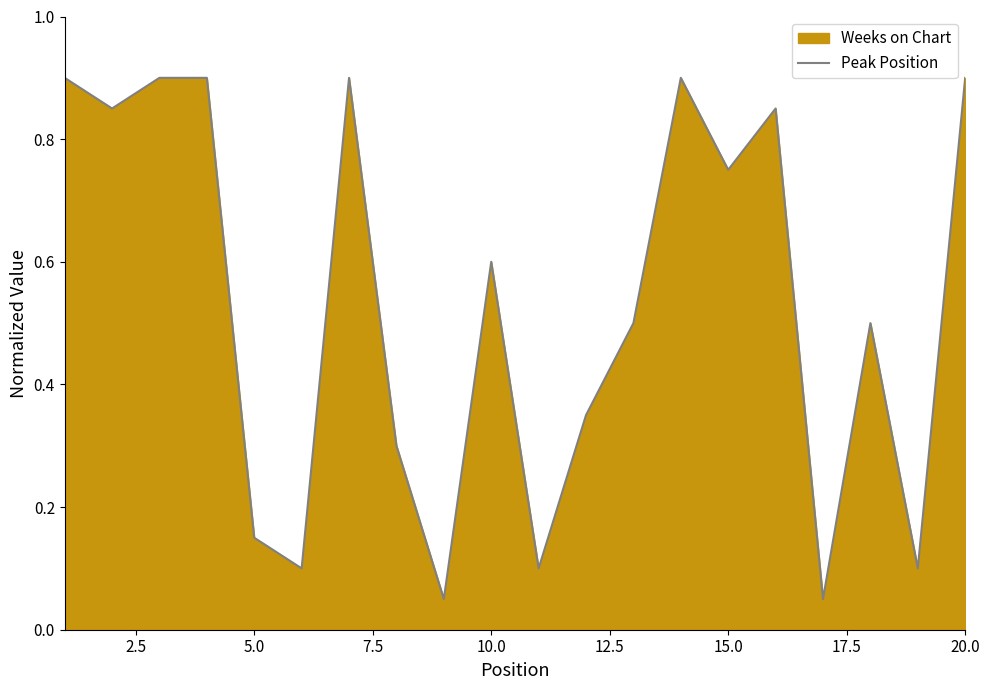

What is the maximum value for Peak Position?

0.9